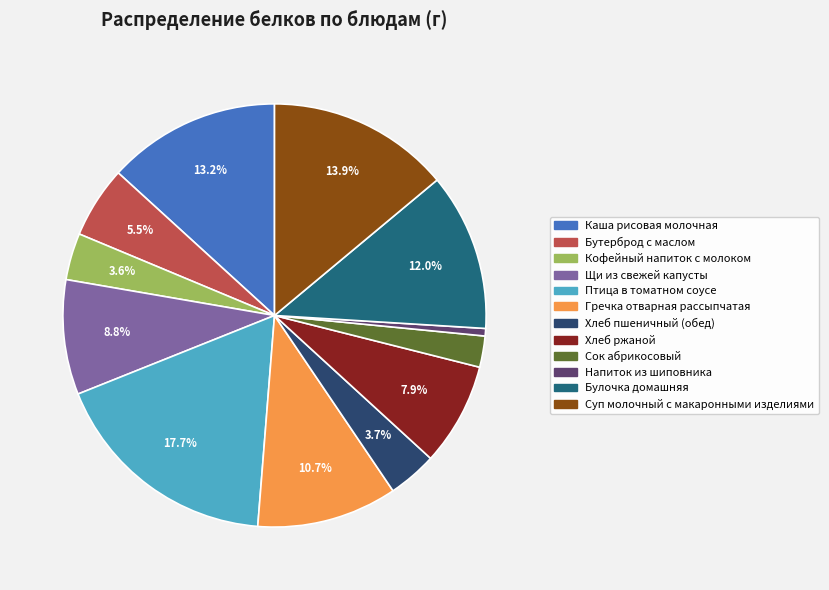

Count the number of slices in the pie.

12